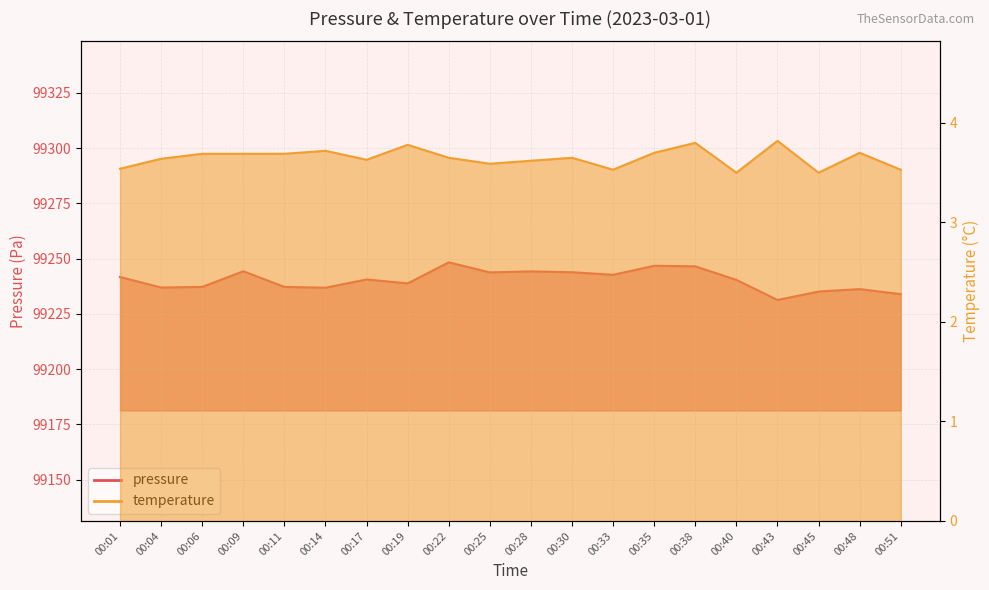

Where is the first local minimum for pressure?

00:04